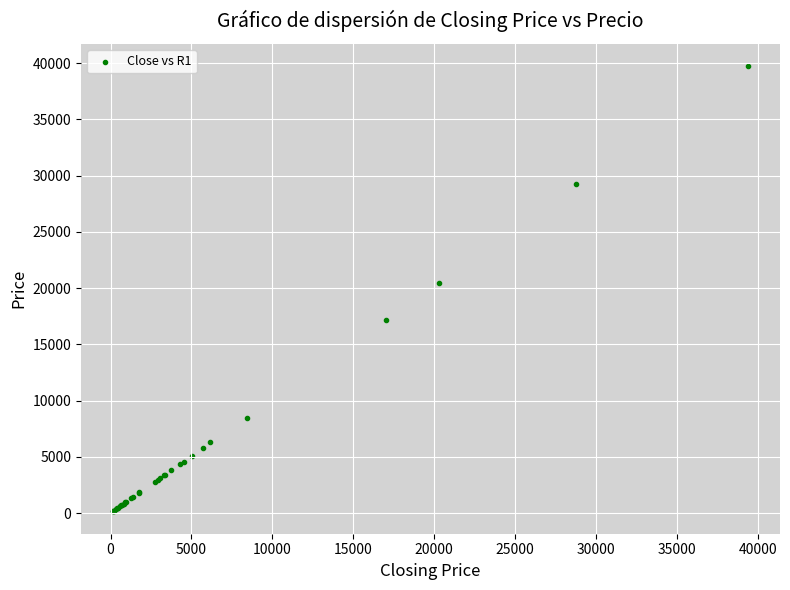

What Y value in the scatter plot is closest to 19941?

20489.5